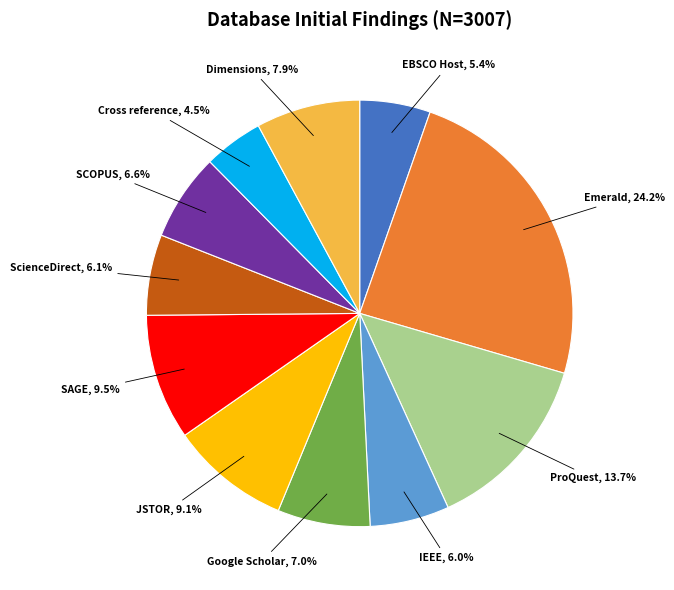

Which category has the smallest portion of the pie?

Cross reference